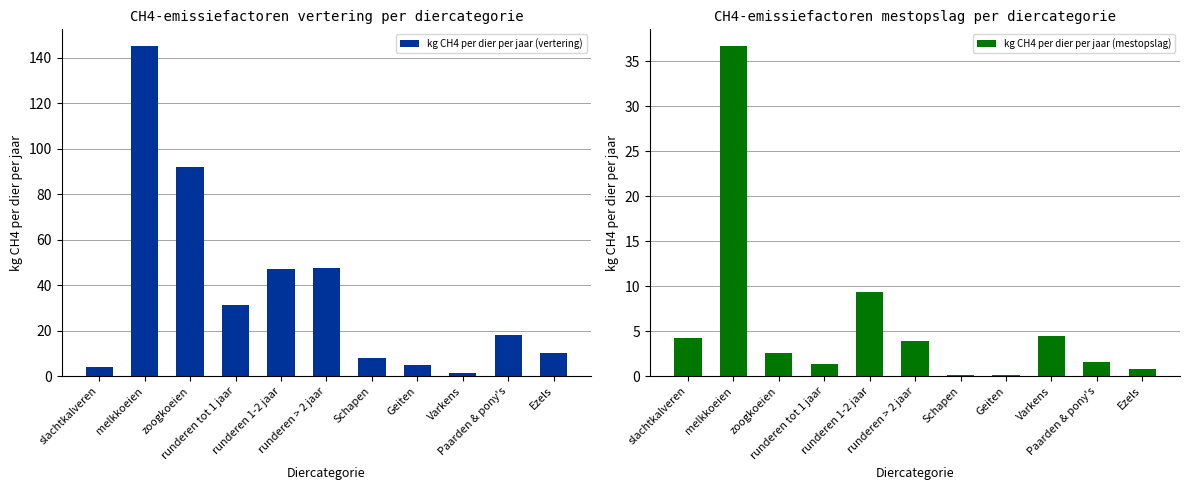

How many distinct data groups are displayed?

2